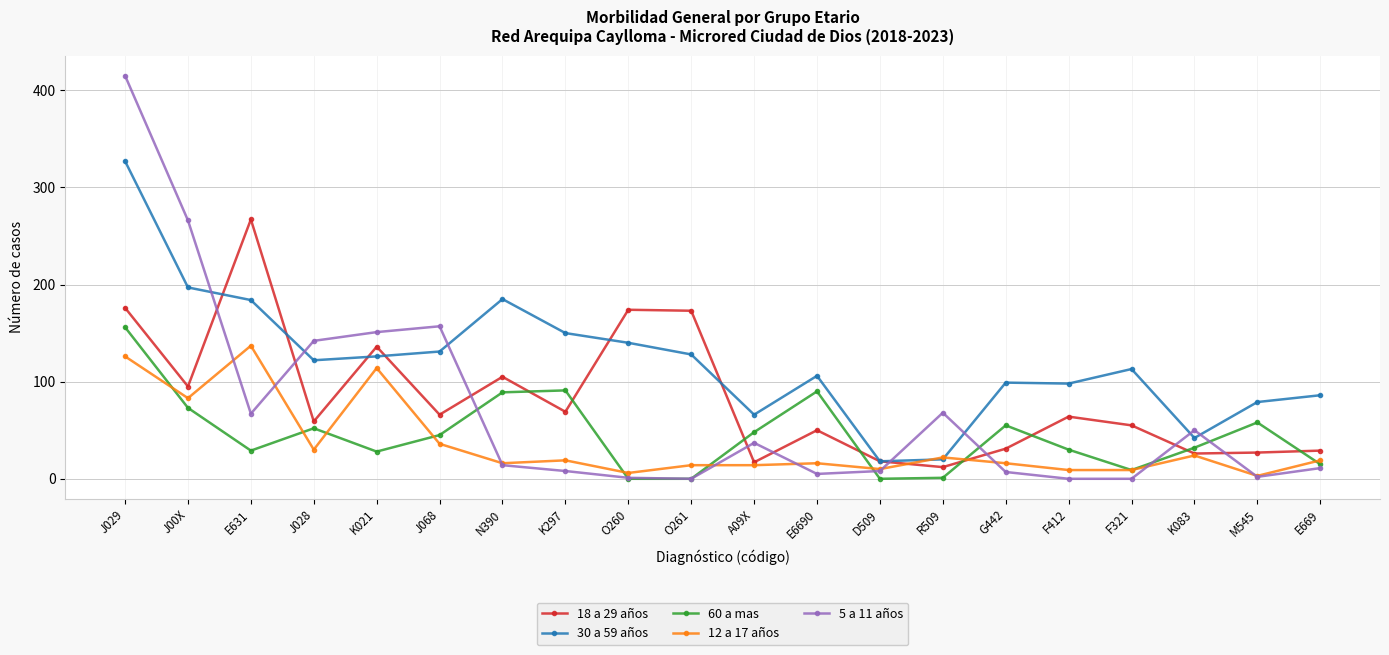

What is the difference between the second highest and second lowest values in the 12 a 17 años series?

120